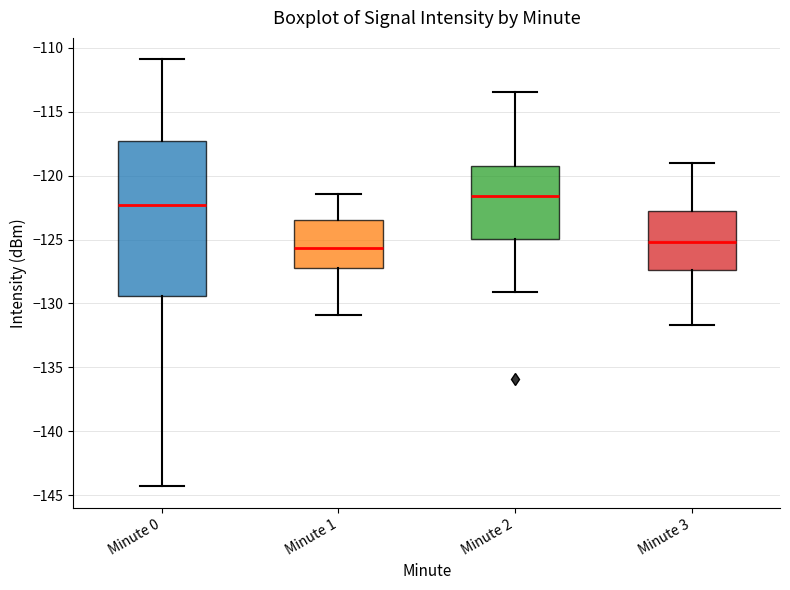

Reading left to right, transcribe this box plot: for each box, give where its median line is, the range the box spans, and where its two whiskers end, as read against the y-axis. The values are not printed on the chart, so give them approximately, as read against the axis.

Minute 0: median -122.5, box -129.5 to -117.5, whiskers -144.5 to -111.0
Minute 1: median -125.5, box -127.0 to -123.5, whiskers -131.0 to -121.5
Minute 2: median -121.5, box -125.0 to -119.5, whiskers -129.0 to -113.5
Minute 3: median -125.0, box -127.5 to -123.0, whiskers -131.5 to -119.0